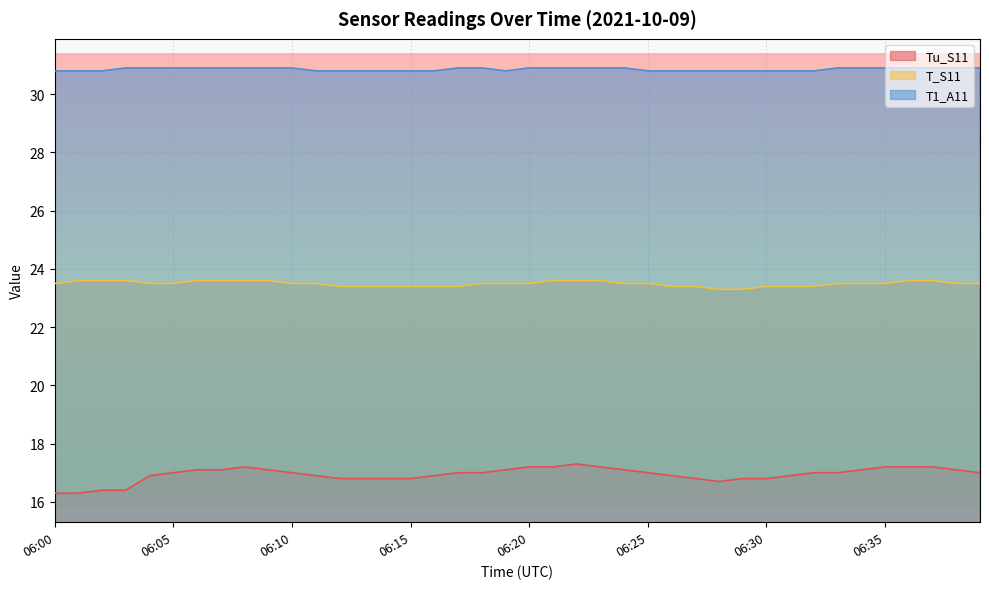

The T_S11 series shows 37.6 at 06:32. True or false?

False